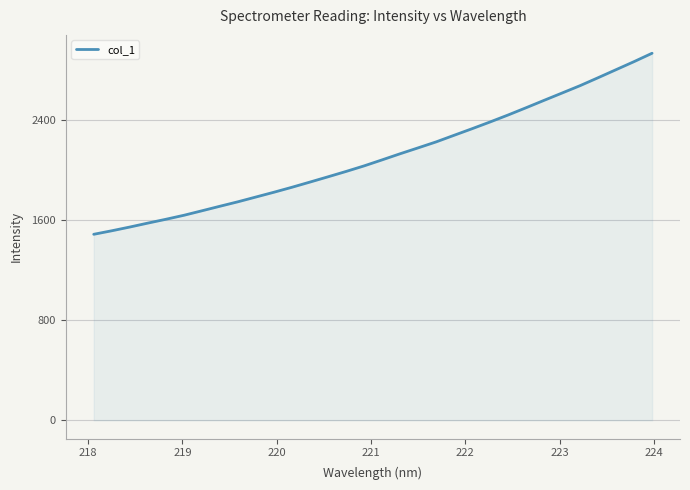

What is the minimum value shown in the chart?

1485.2